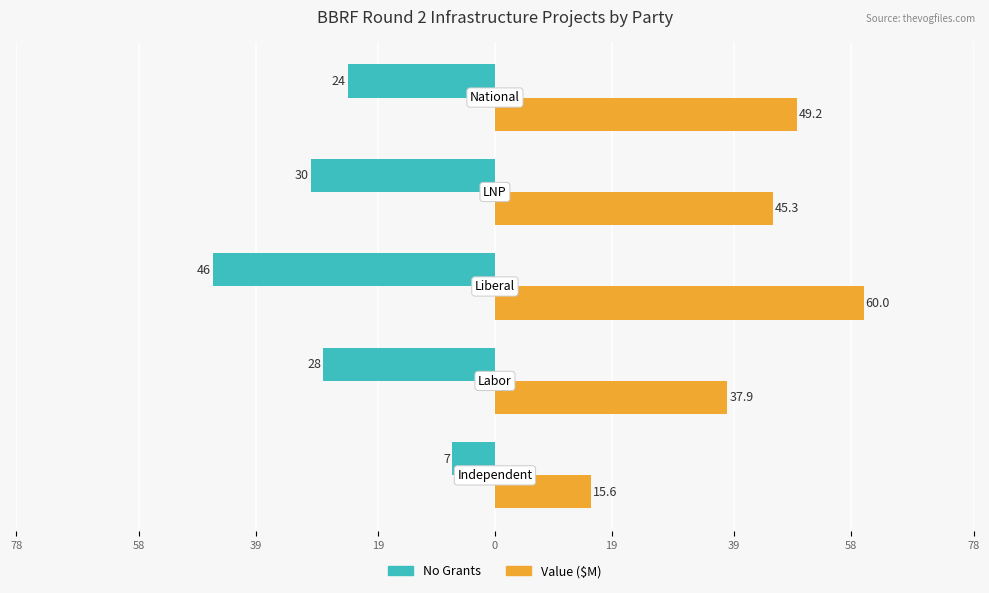

Reading right to left, what are all the values shown in this chart?

No Grants: -24.0	-30.0	-46.0	-28.0	-7.0
Value ($M): 49.2	45.3	60.0	37.9	15.6